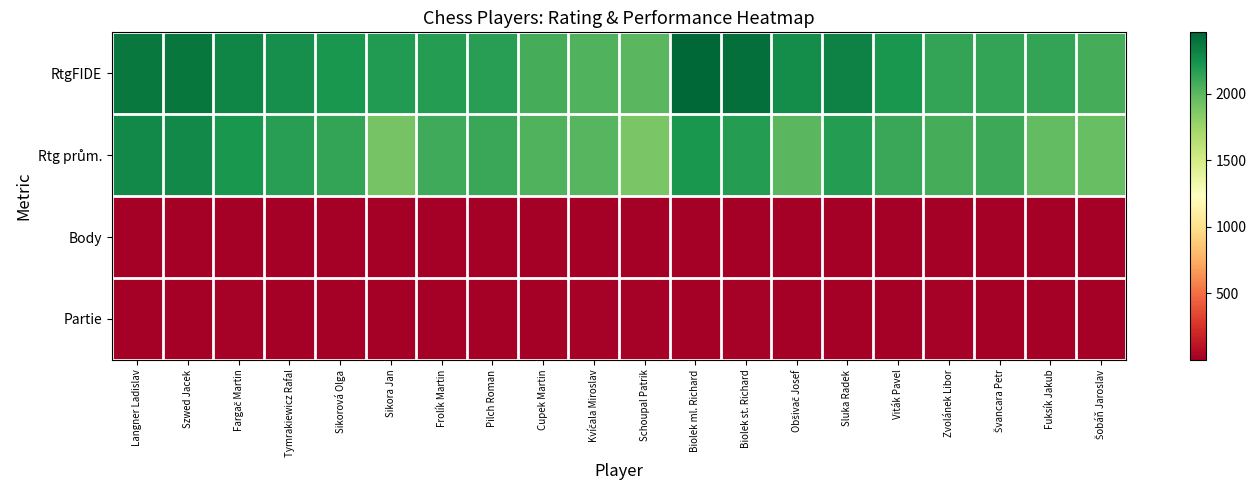

What is the smallest value displayed?

1